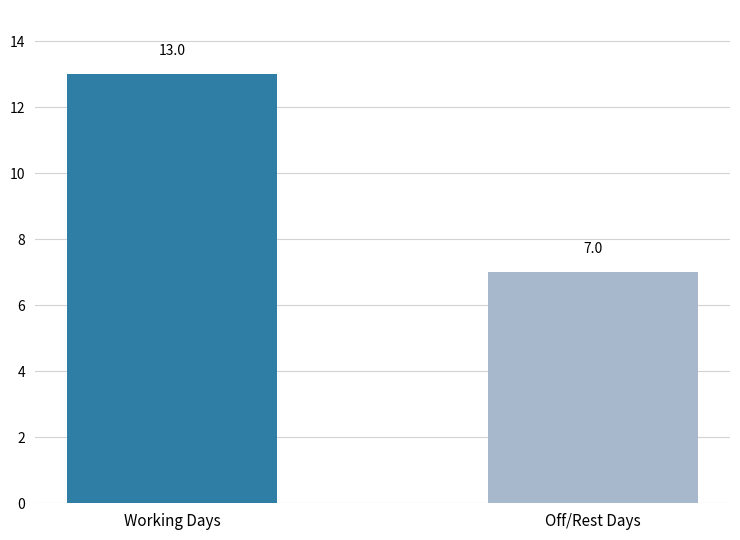

Approximately how many times larger is the value at Working Days compared to Off/Rest Days?

1.9